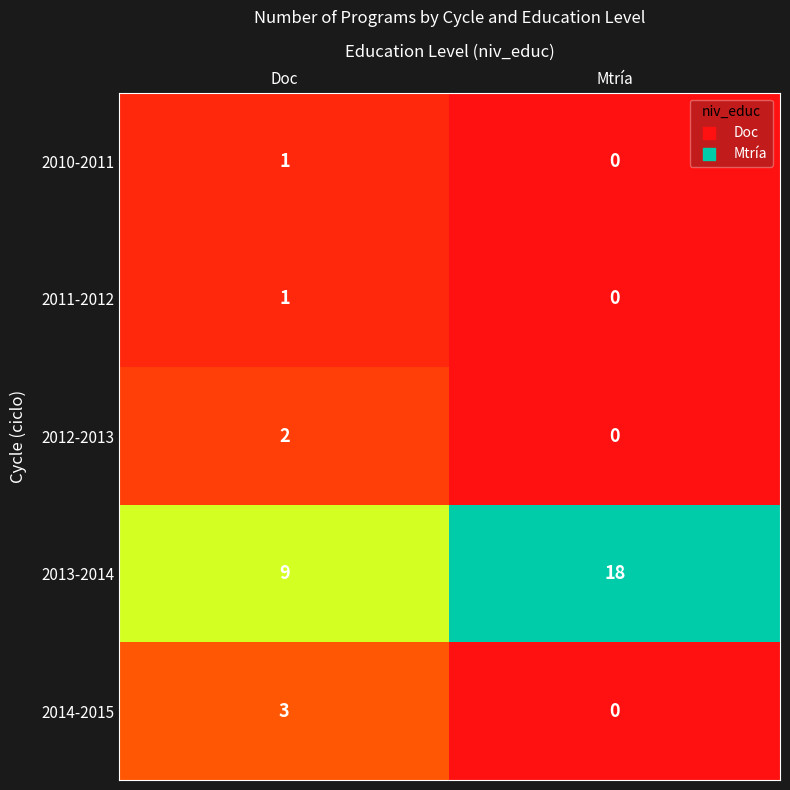

What is the total value across all series at Mtría?

18